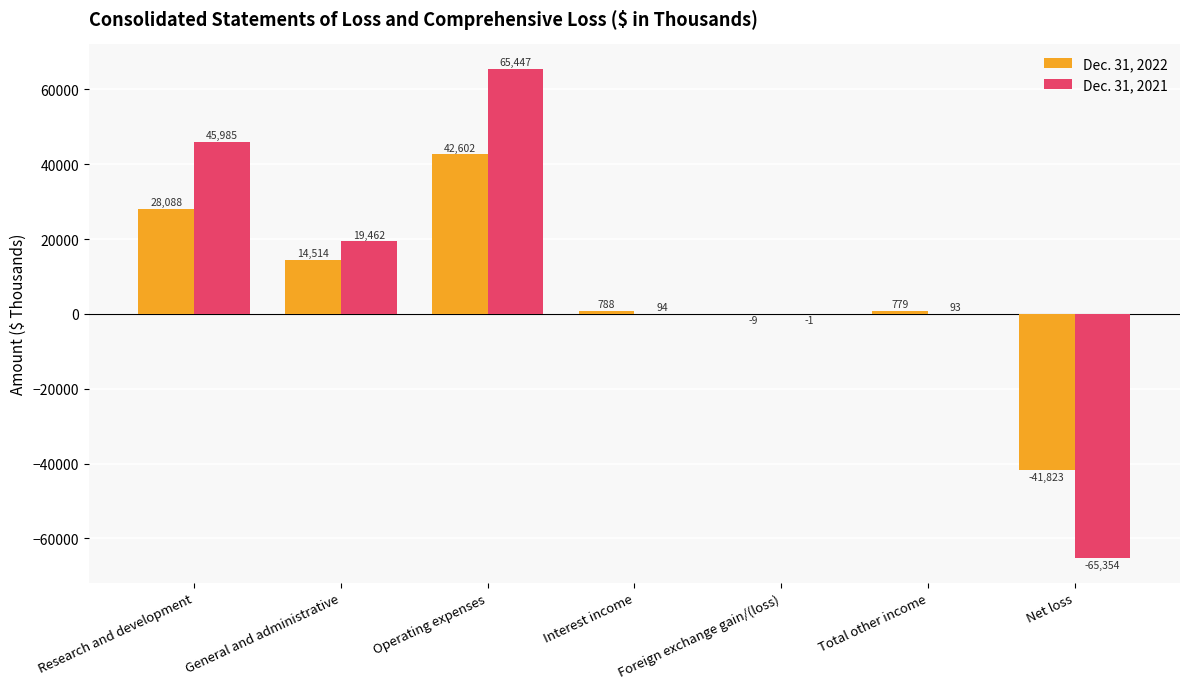

Where does the Dec. 31, 2021 series first go above 94?

Research and development